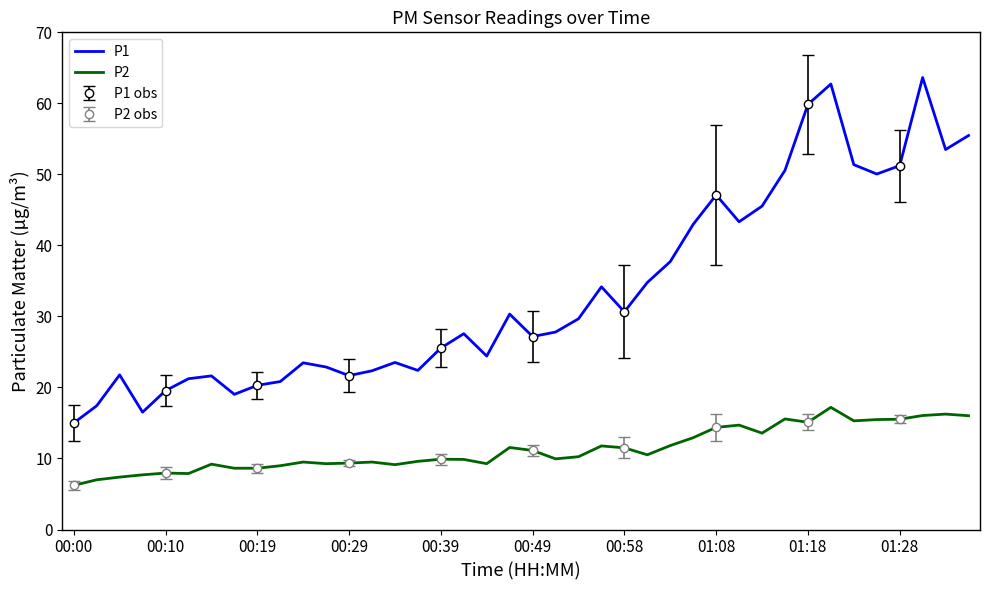

What is the spread (max minus min) of values at 10?

14.0